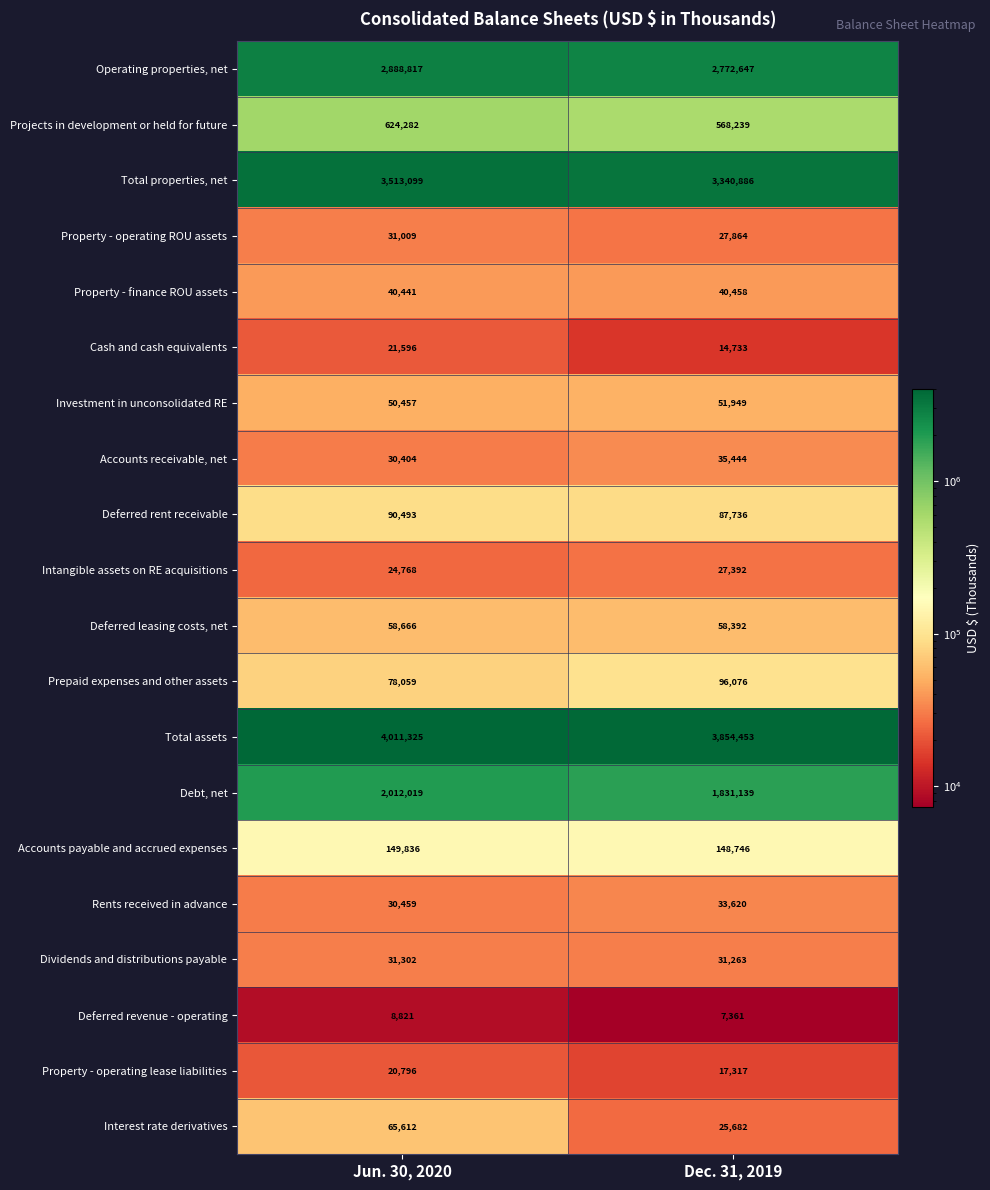

Which series has the largest total across all categories?

Total assets